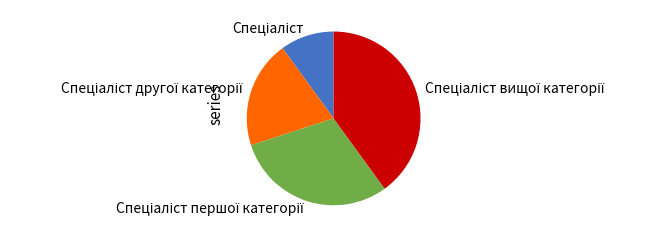

Does any single category account for the majority?

No